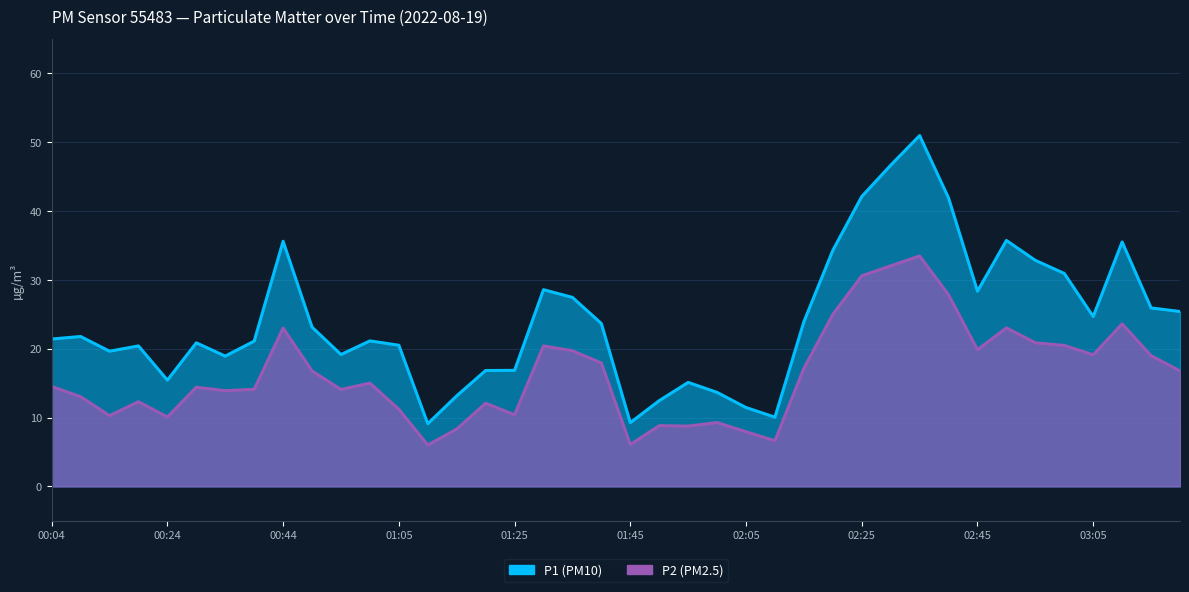

What is the highest value of the P2 series?

33.5